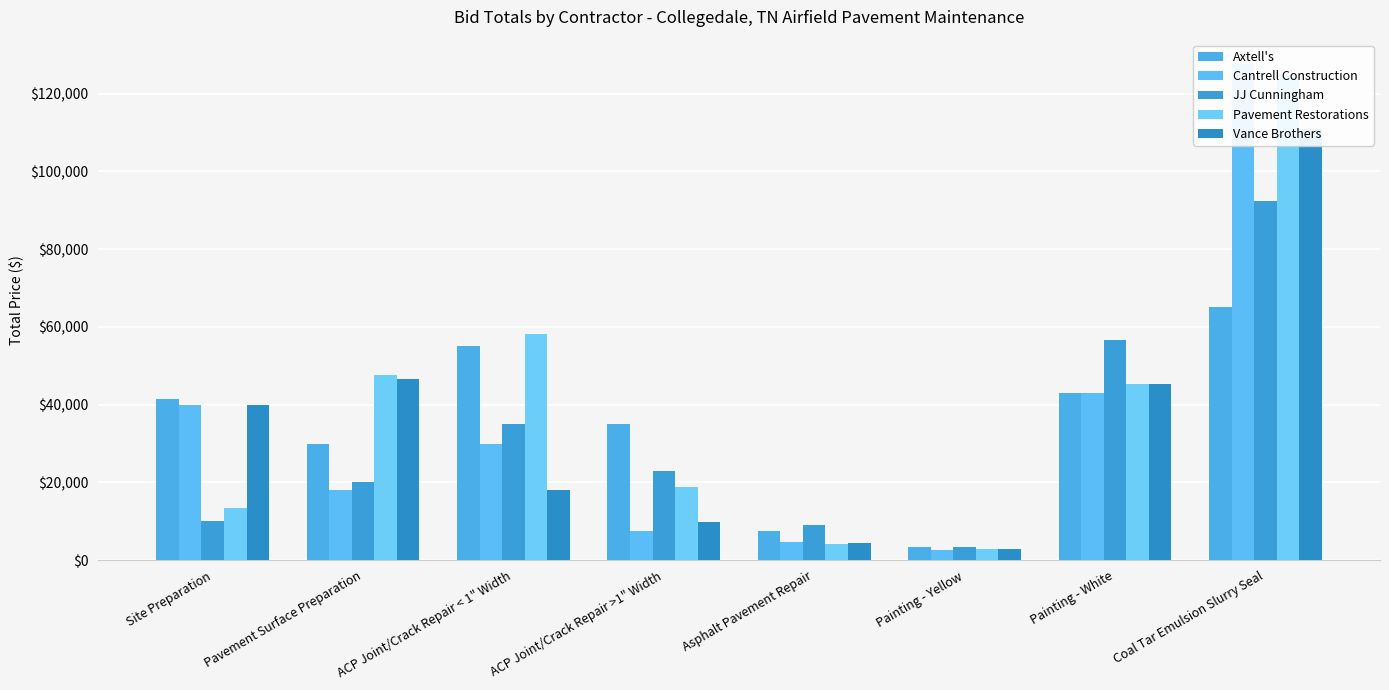

What position from the left is Painting - Yellow?

6